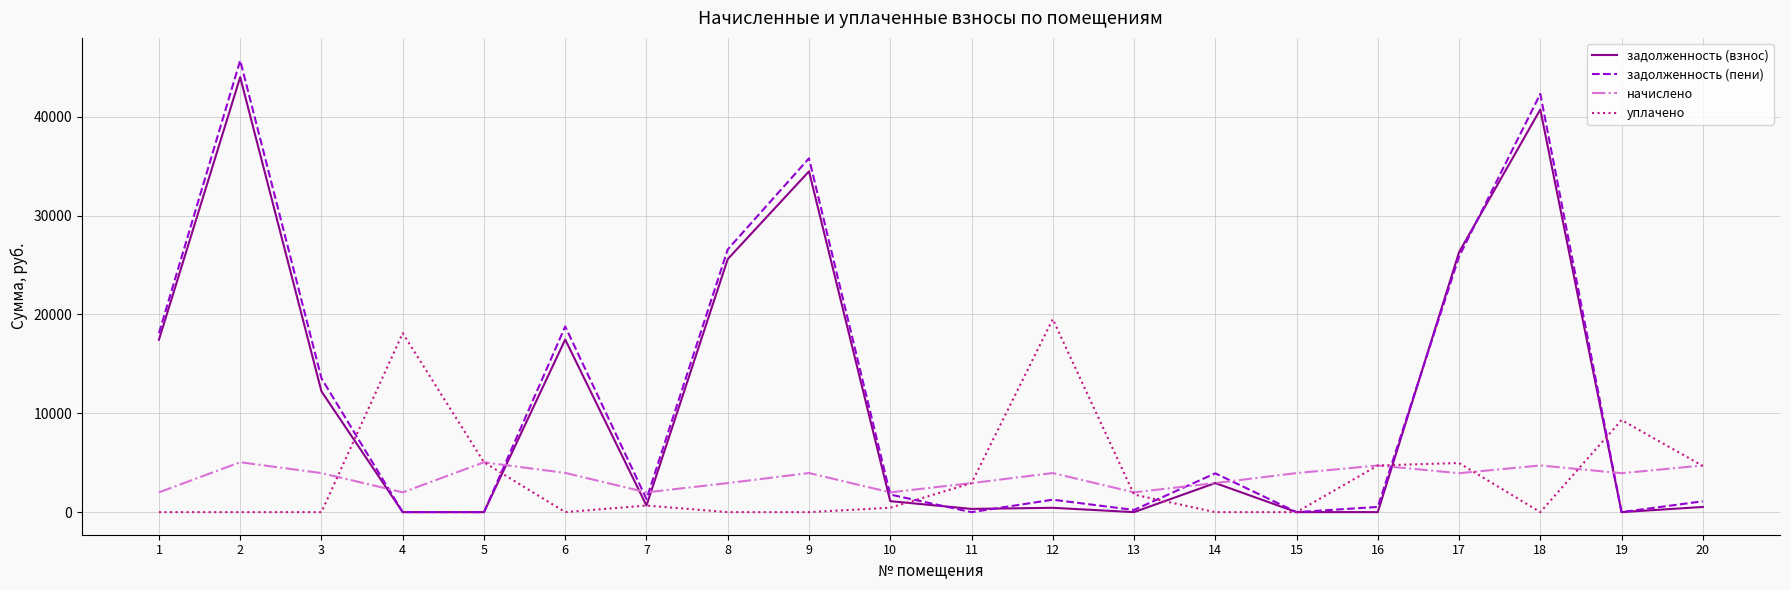

Is the value of задолженность (пени) at 1 greater than the value of задолженность (взнос) at 19?

Yes